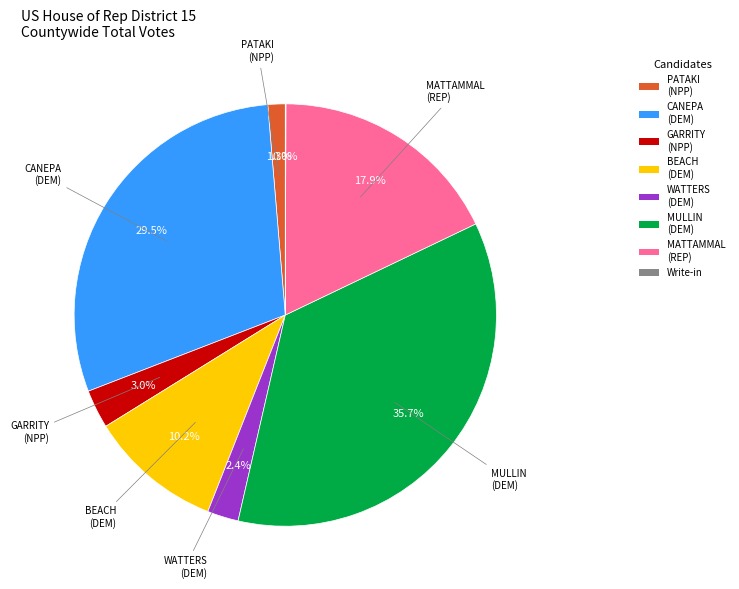

Does any single category account for the majority?

No